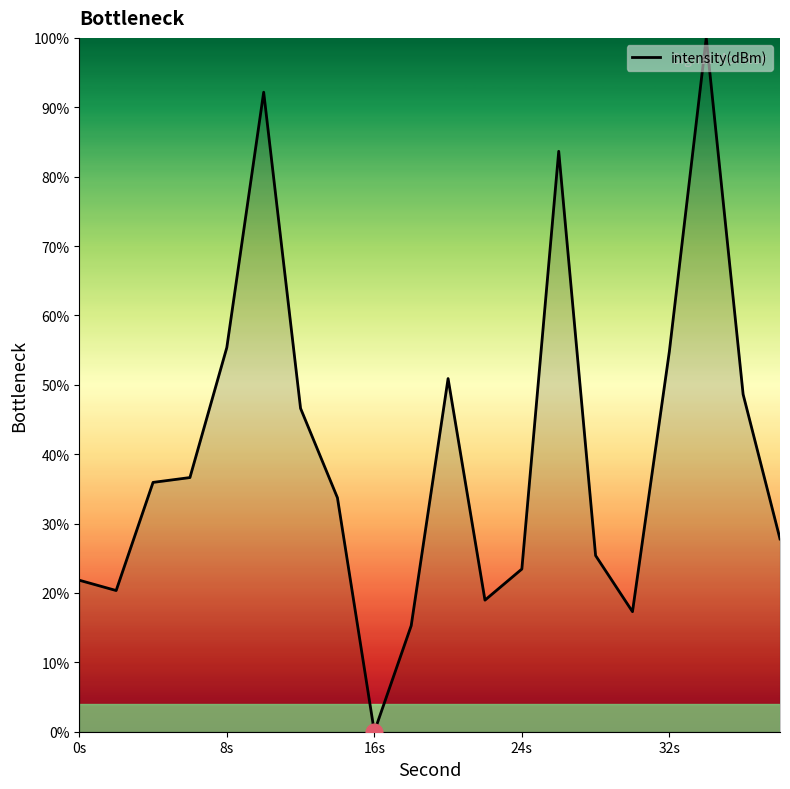

What is the maximum value shown in the chart?

100.0